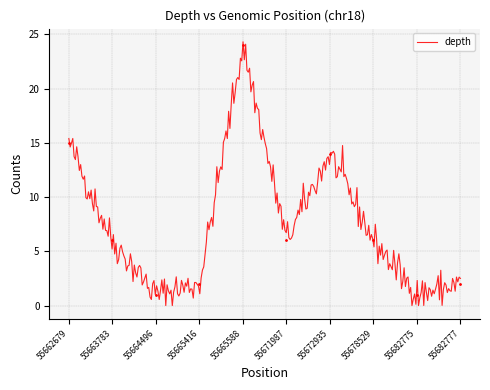

Count the number of data series in this chart.

1